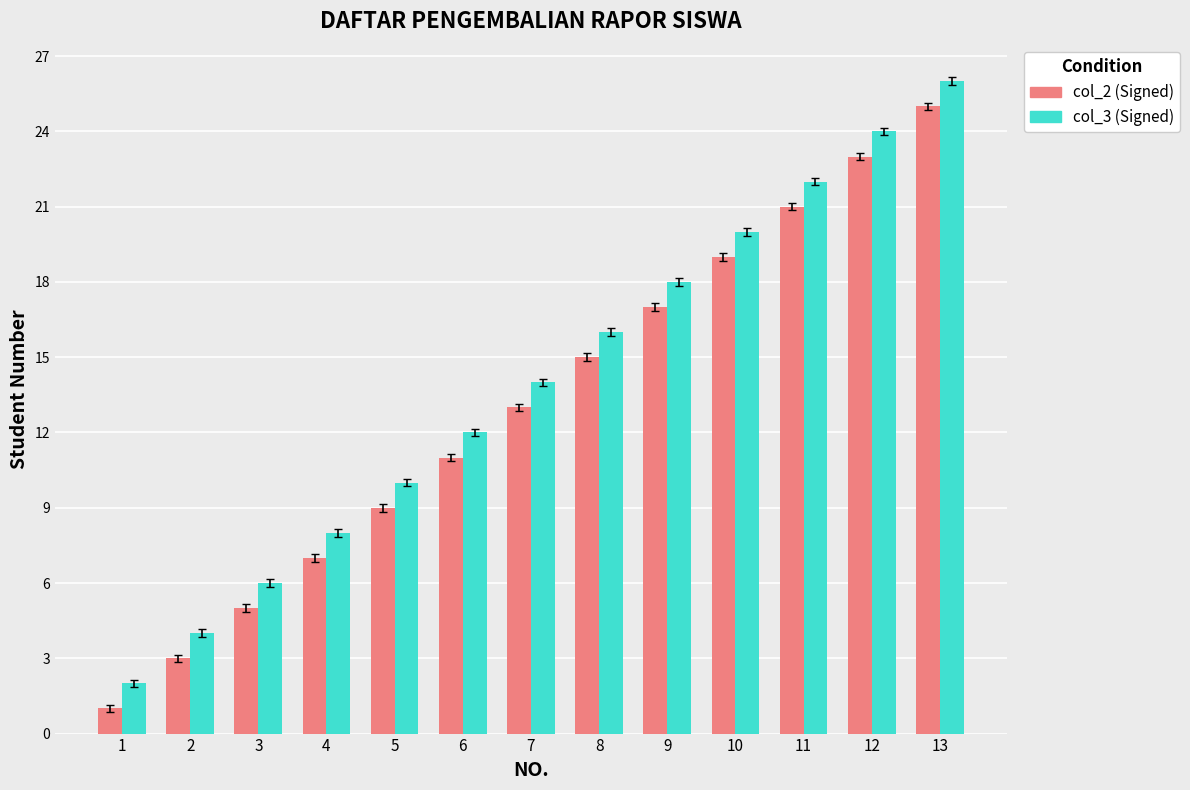

What is the sum of all col_2 (Signed) values?

169